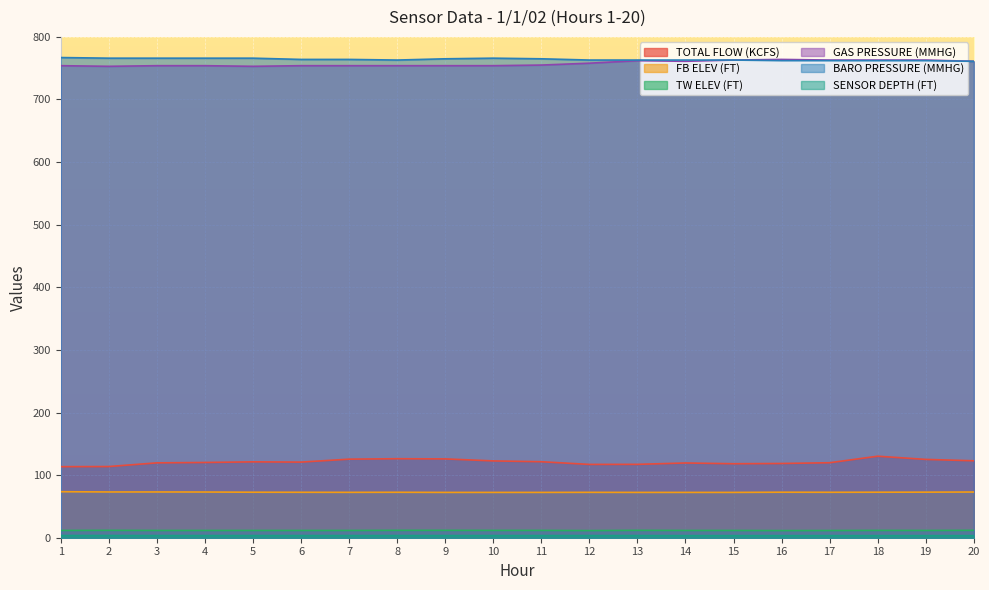

What is the sum of the TW ELEV (FT) values at 20 and 7?

23.4